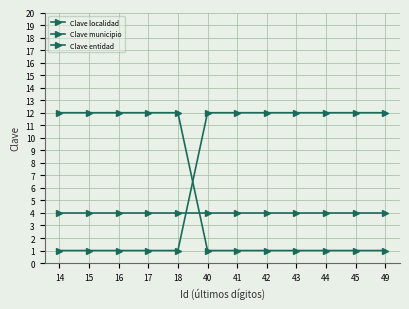

How many lines are shown in the chart?

3